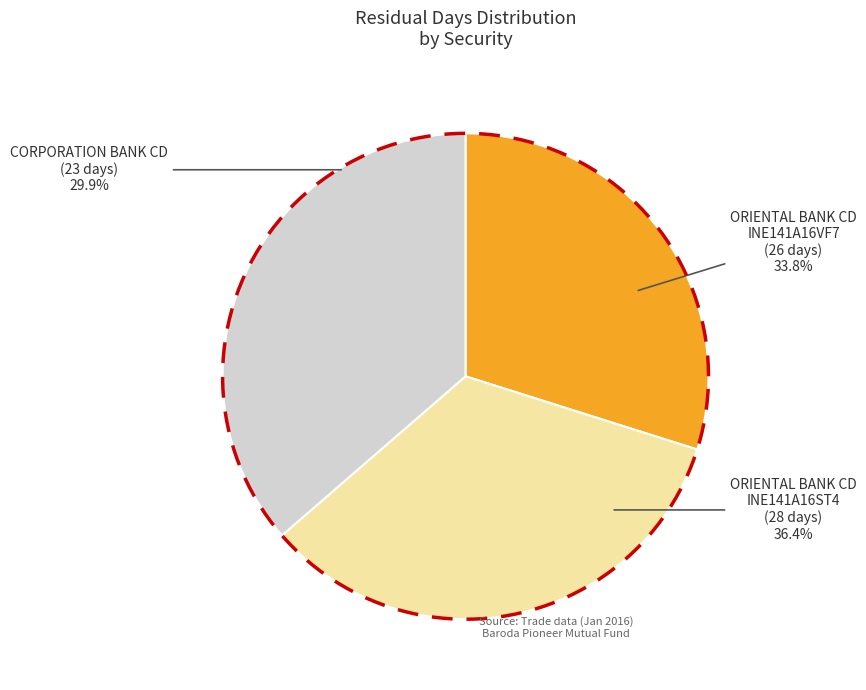

What percentage is the CORPORATION BANK CD
(23 days) slice, to the nearest percent?

30%